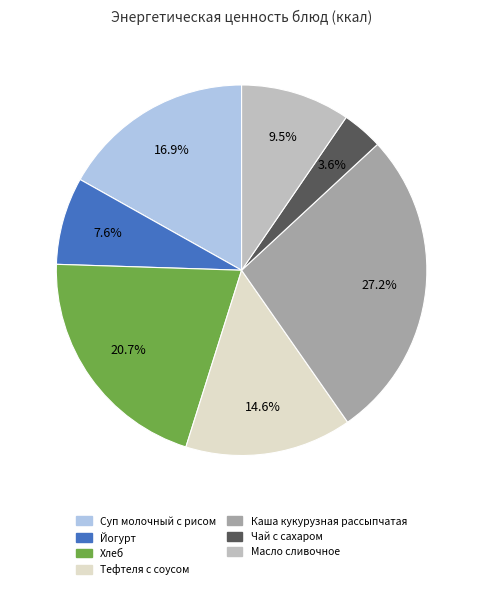

The Каша кукурузная рассыпчатая slice represents 27% of the pie. True or false?

True